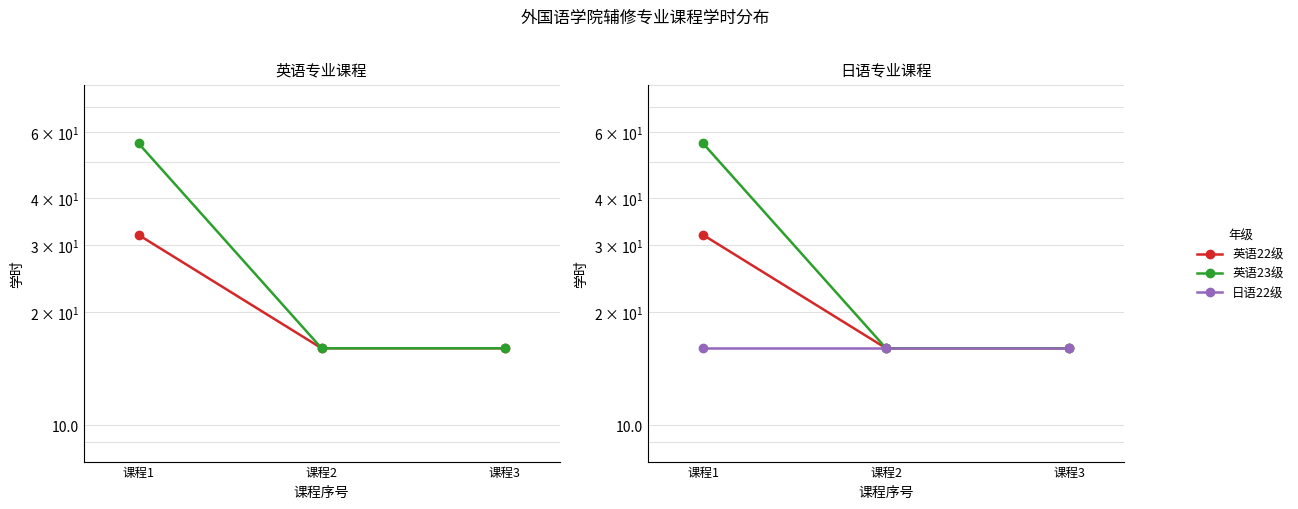

Does the chart display data point markers on the line(s)?

Yes